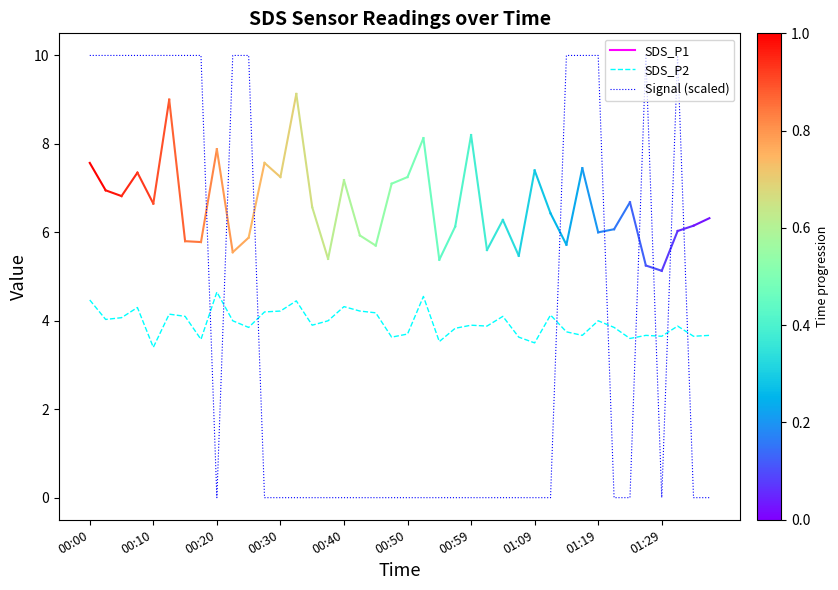

Which series has the largest range (max minus min)?

Signal (scaled)